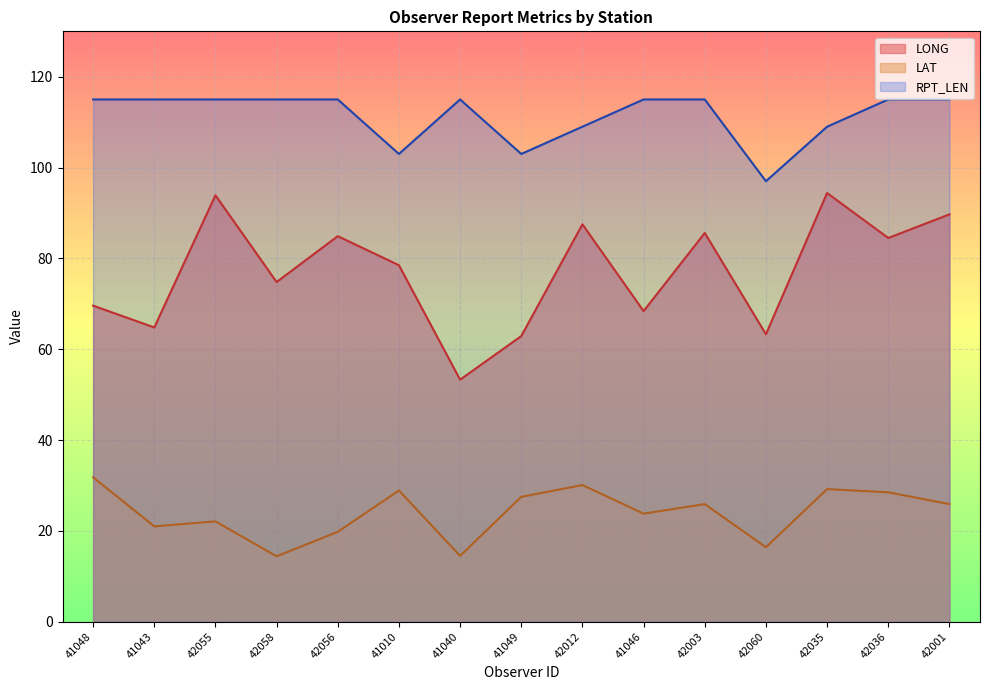

True or false: LONG has more than 1 points higher than both neighbors.

True